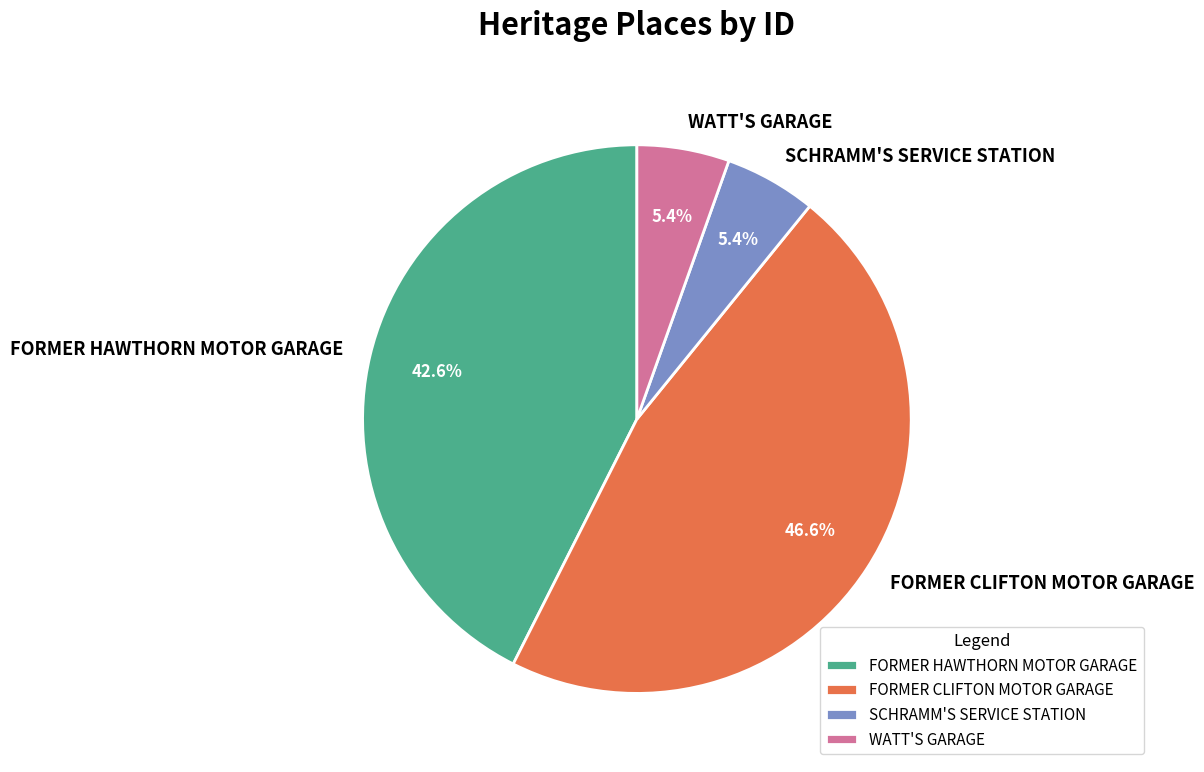

Count the number of slices in the pie.

4